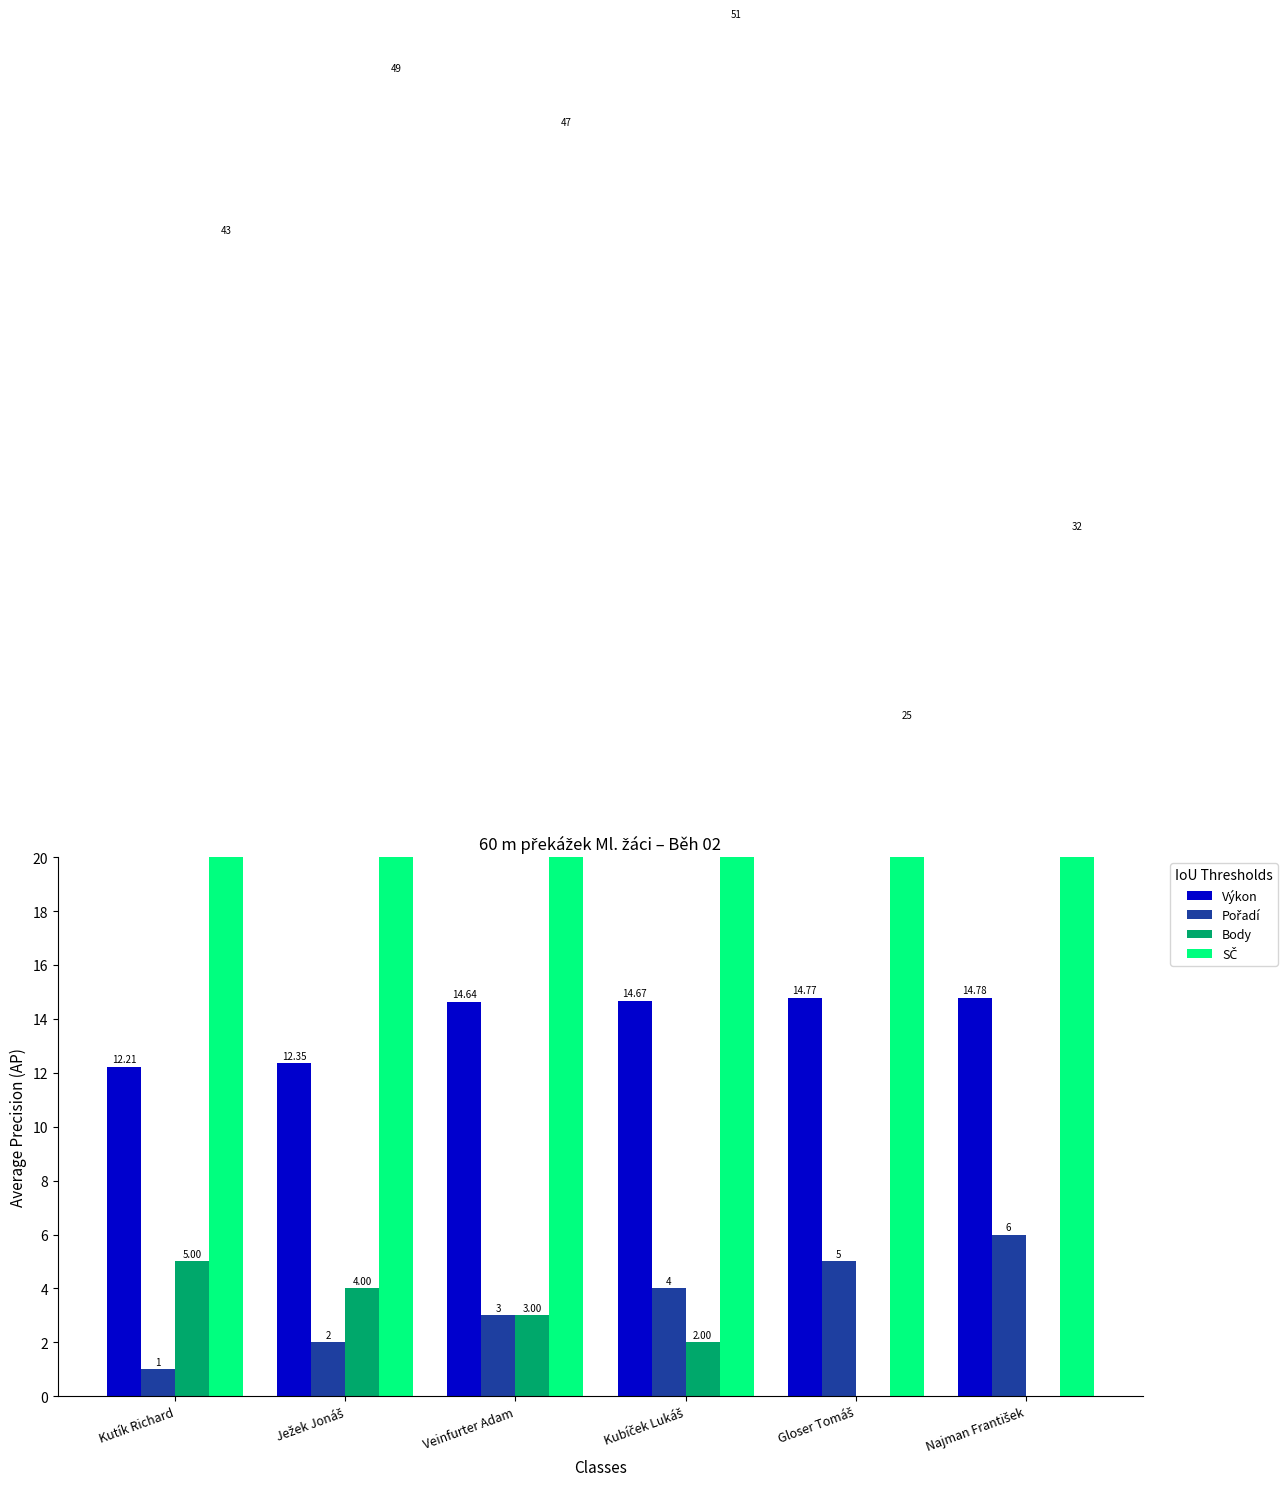

Reading left to right, list all the values displayed in this chart.

Výkon: Kutík Richard=12.2	Ježek Jonáš=12.3	Veinfurter Adam=14.6	Kubíček Lukáš=14.7	Gloser Tomáš=14.8	Najman František=14.8
Pořadí: Kutík Richard=1.0	Ježek Jonáš=2.0	Veinfurter Adam=3.0	Kubíček Lukáš=4.0	Gloser Tomáš=5.0	Najman František=6.0
Body: Kutík Richard=5.0	Ježek Jonáš=4.0	Veinfurter Adam=3.0	Kubíček Lukáš=2.0	Gloser Tomáš=0.0	Najman František=0.0
SČ: Kutík Richard=43.0	Ježek Jonáš=49.0	Veinfurter Adam=47.0	Kubíček Lukáš=51.0	Gloser Tomáš=25.0	Najman František=32.0